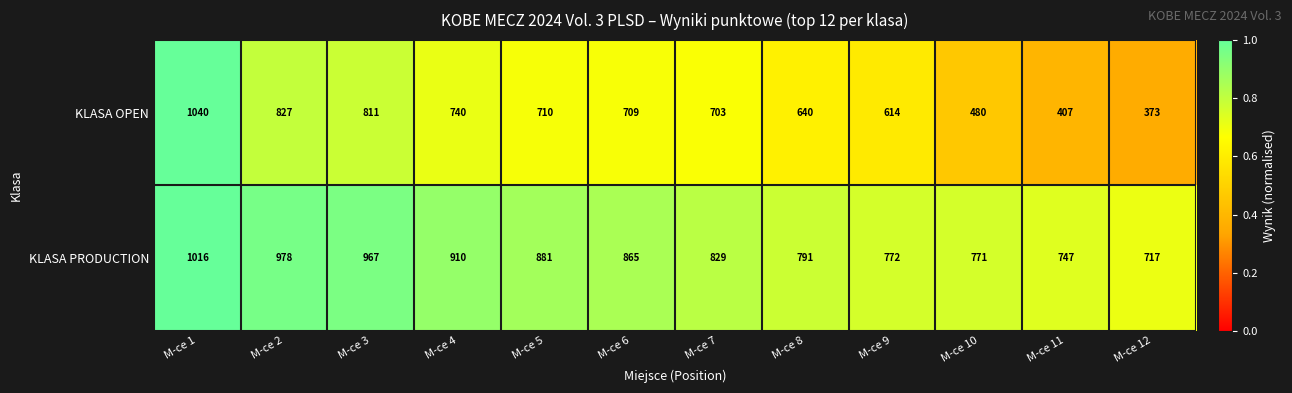

Which label corresponds to the largest value in the chart?

M-ce 1